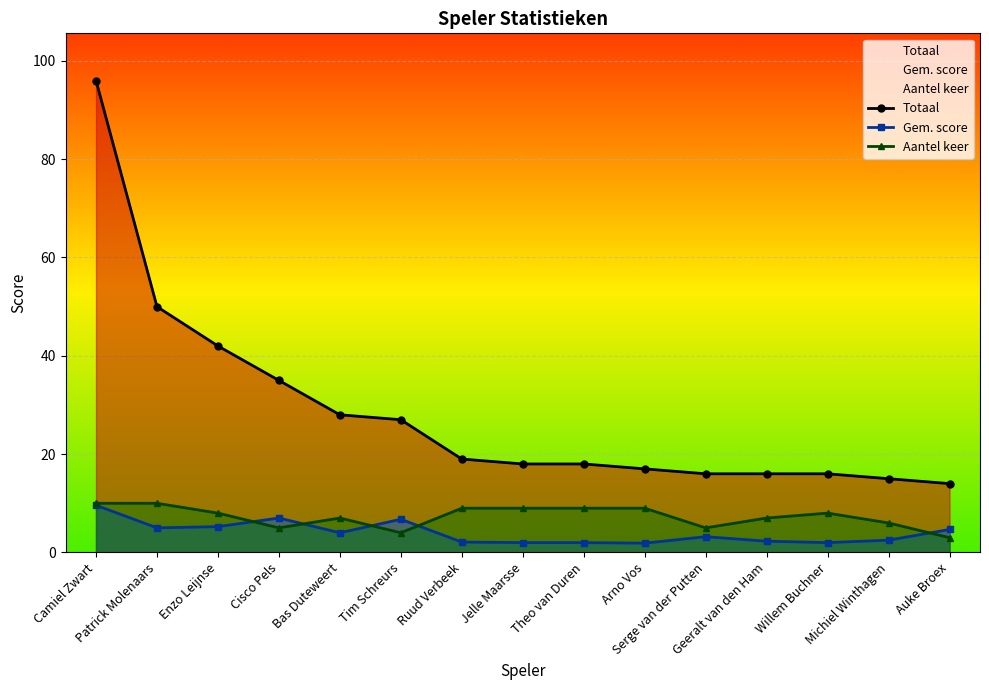

How many lines are shown in the chart?

3